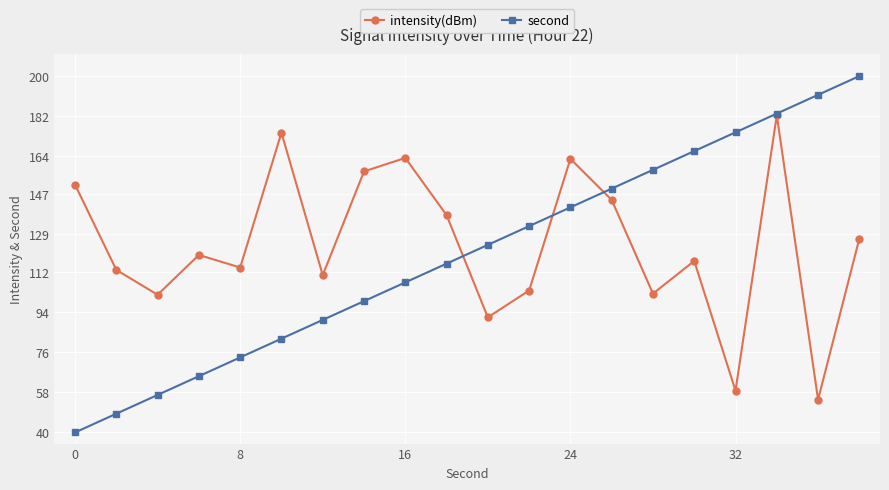

What is the lowest value of the second series?

40.0